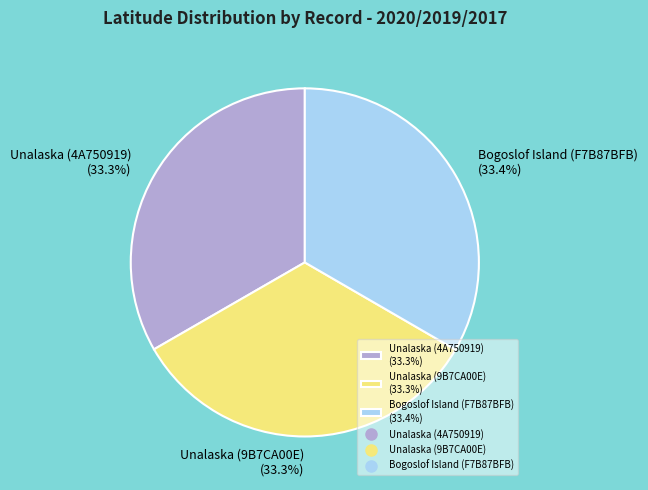

Does Bogoslof Island (F7B87BFB) (33.4%) account for over 50% of the chart?

No